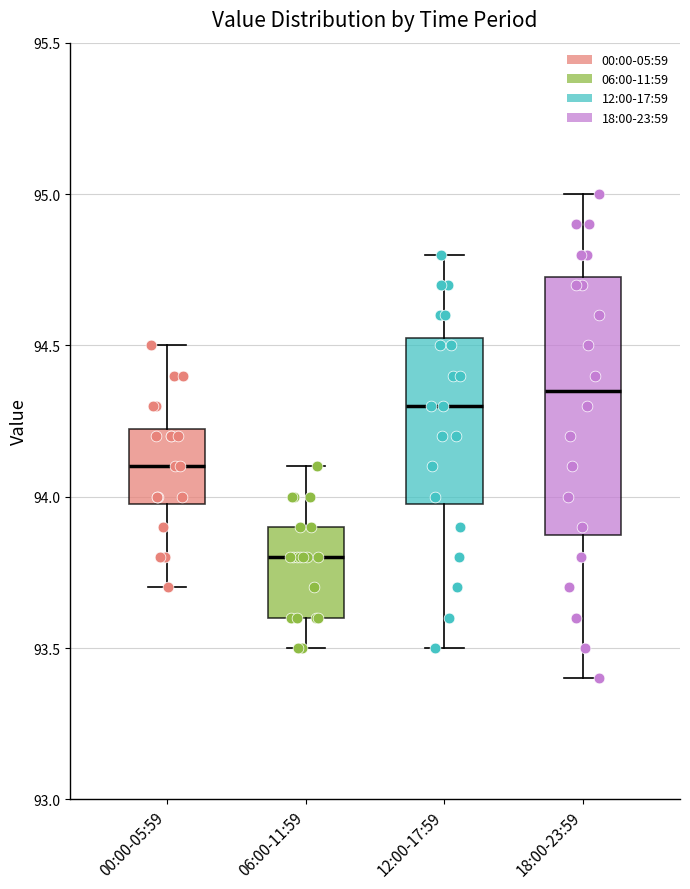

Reading left to right, transcribe this box plot: for each box, give where its median line is, the range the box spans, and where its two whiskers end, as read against the y-axis. The values are not printed on the chart, so give them approximately, as read against the axis.

00:00-05:59: median 94.10, box 94.00 to 94.25, whiskers 93.70 to 94.50
06:00-11:59: median 93.80, box 93.60 to 93.90, whiskers 93.50 to 94.10
12:00-17:59: median 94.30, box 94.00 to 94.55, whiskers 93.50 to 94.80
18:00-23:59: median 94.35, box 93.90 to 94.75, whiskers 93.40 to 95.00